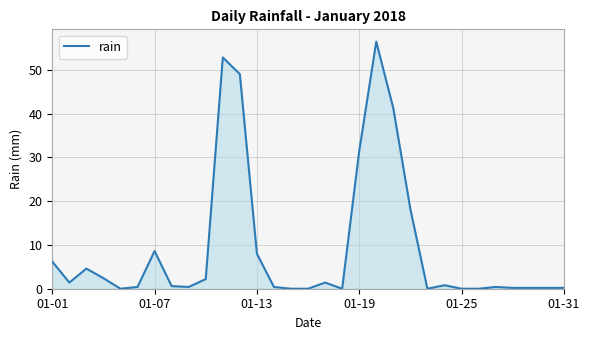

What is the difference between the maximum and minimum values?

56.4